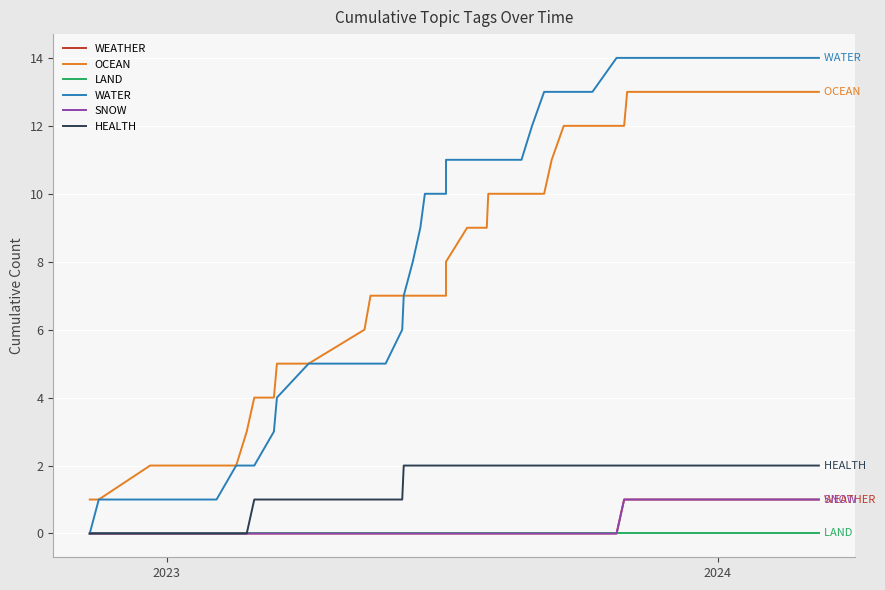

Is the value of SNOW at 11 greater than the value of OCEAN at 15?

No